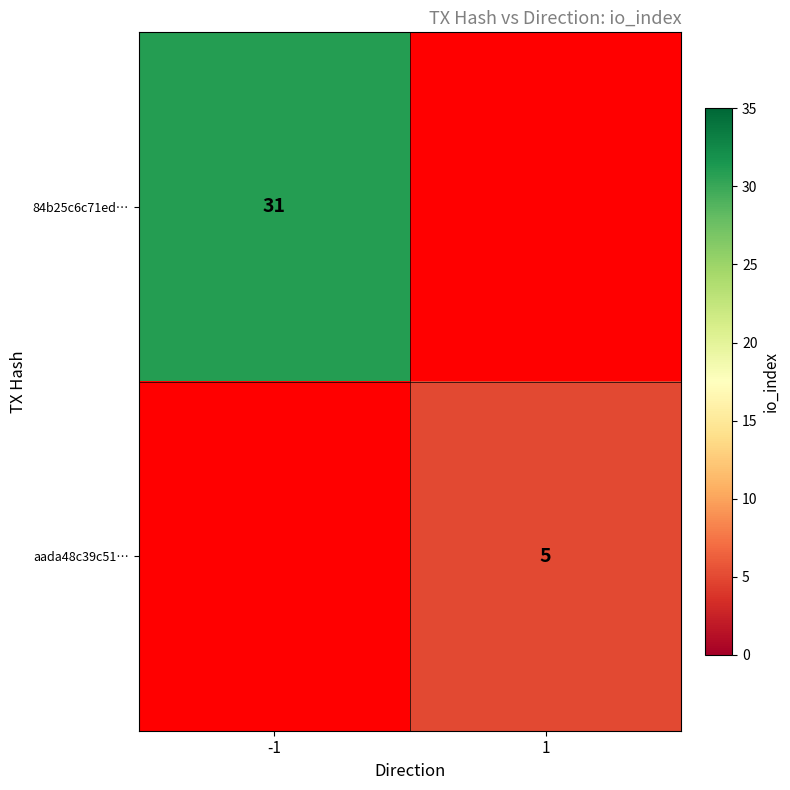

The value of 84b25c6c71ed… at -1 is 31. True or false?

True